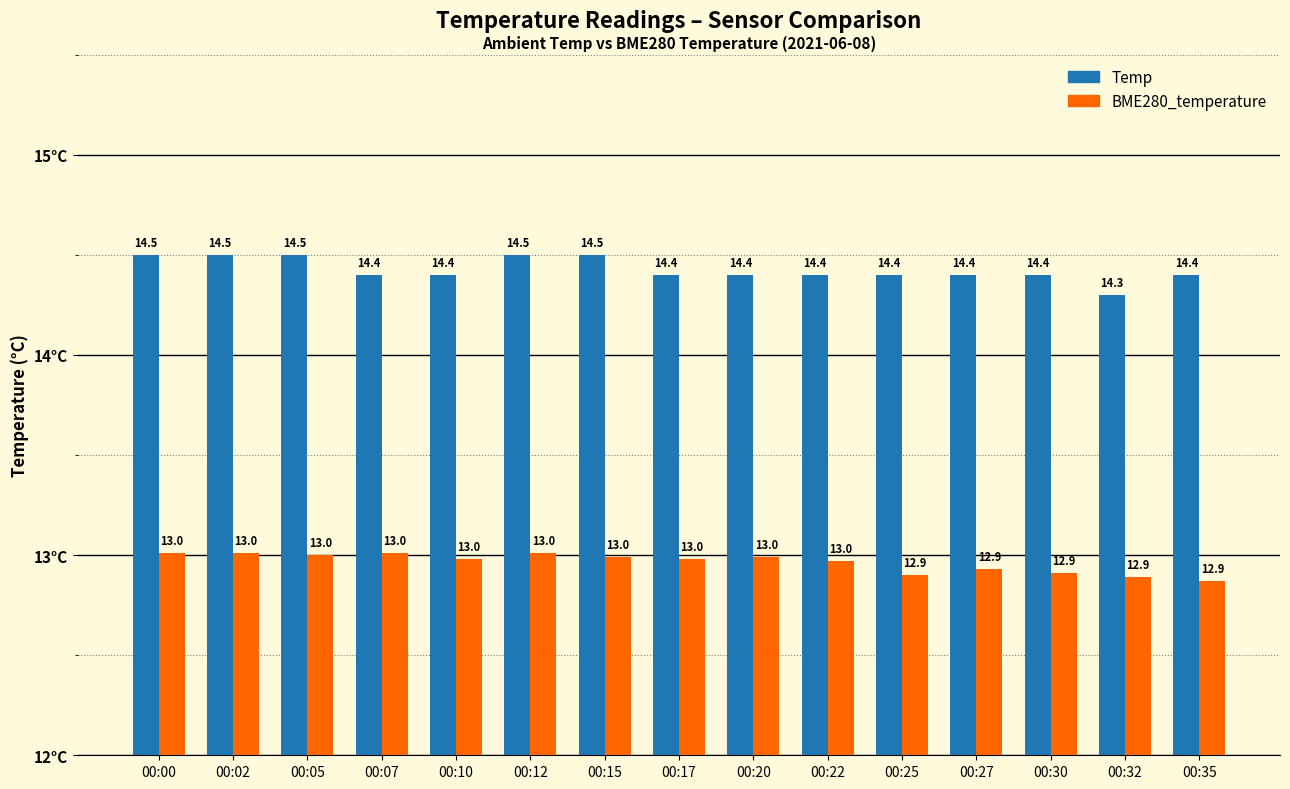

Is the value of Temp at 00:32 greater than the value of BME280_temperature at 00:30?

Yes